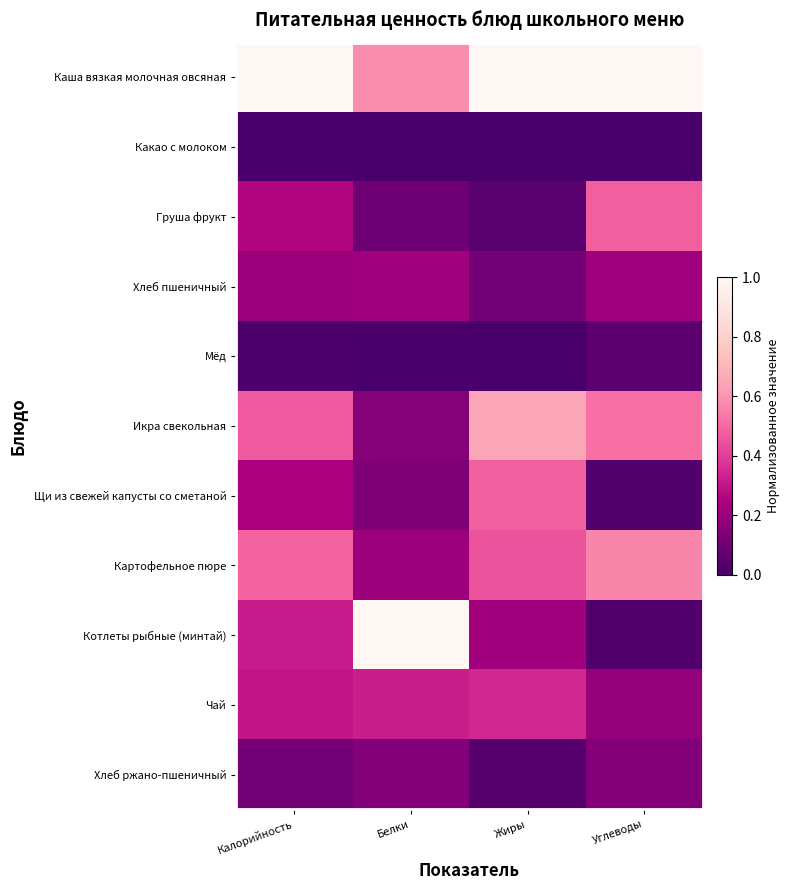

Which label corresponds to the smallest value in the chart?

Калорийность